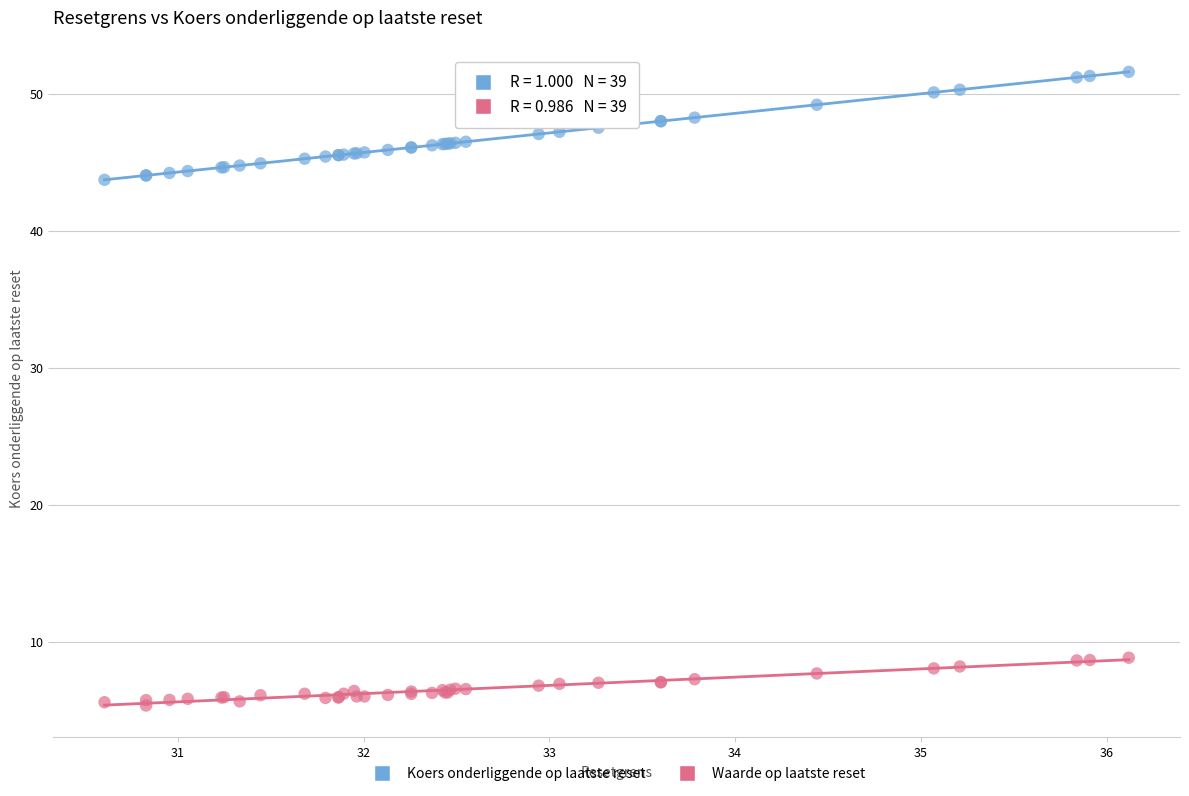

What is the X range (max minus min) for the scatter plot?

5.5